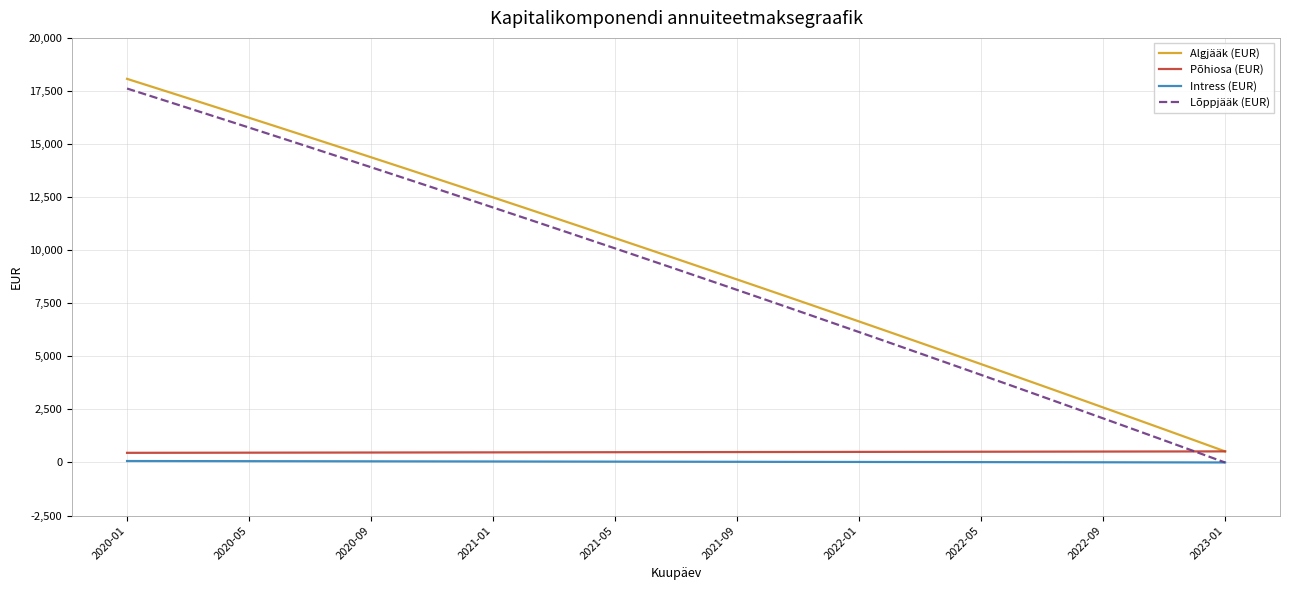

What is the maximum value shown in the chart?

18070.2